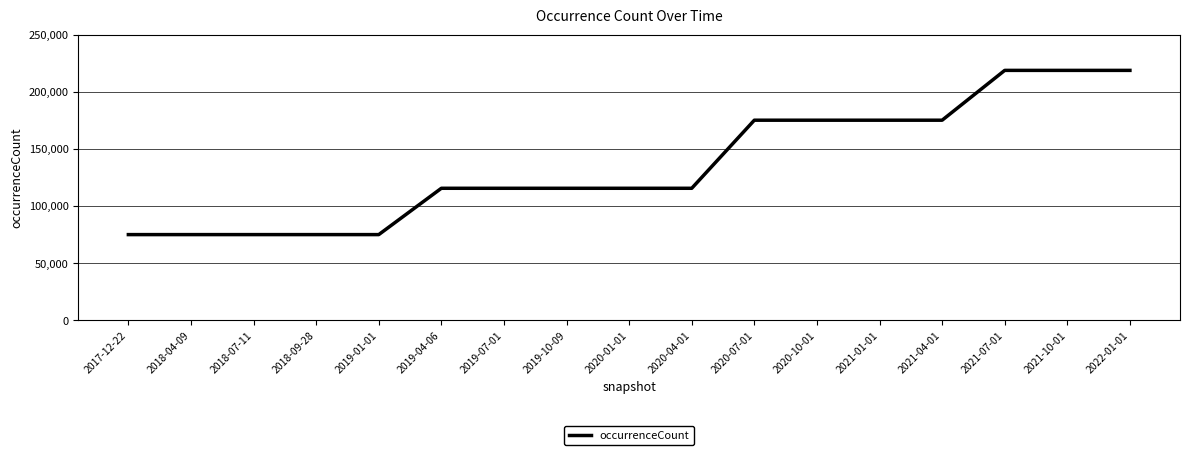

What is the maximum value shown in the chart?

218690